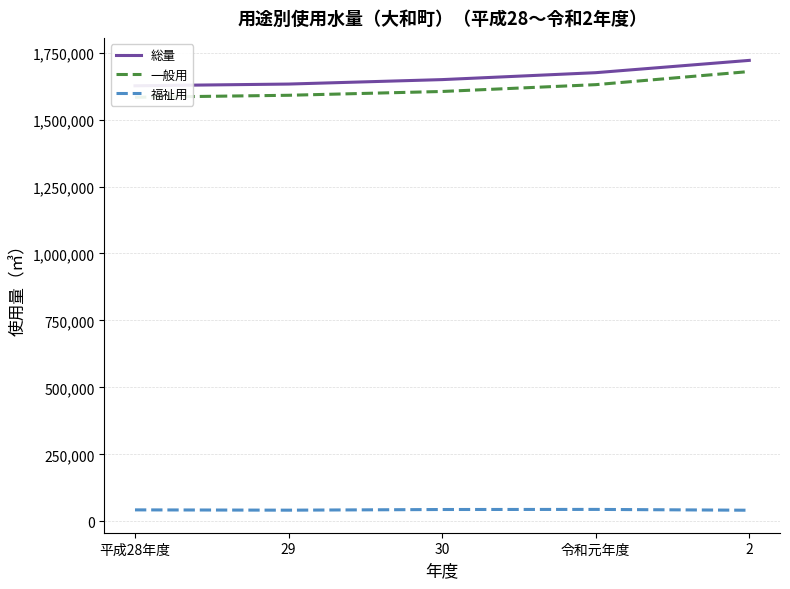

At which label does 総量 first exceed 1649130?

令和元年度